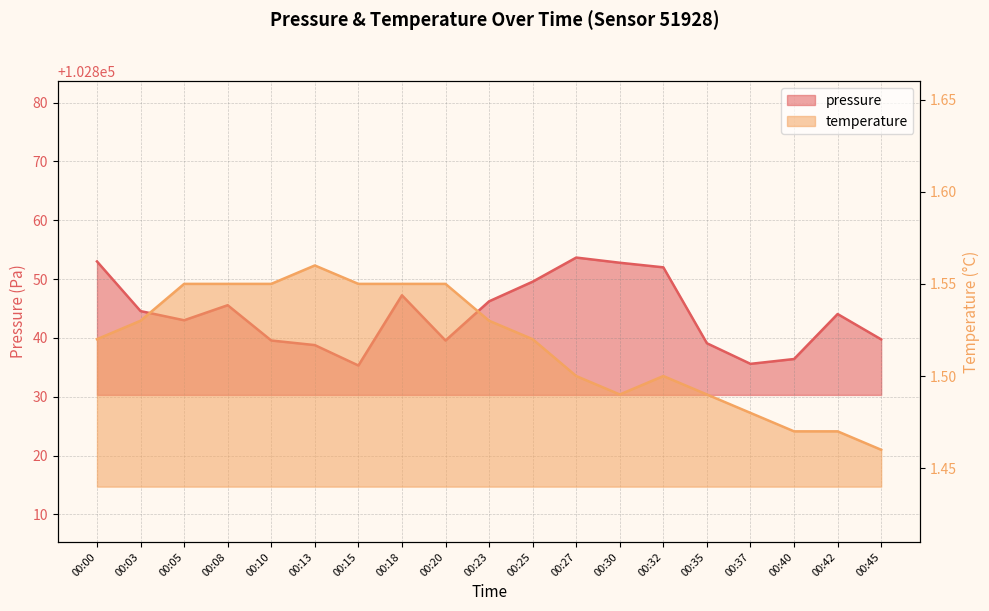

What is the smallest value displayed?

1.5